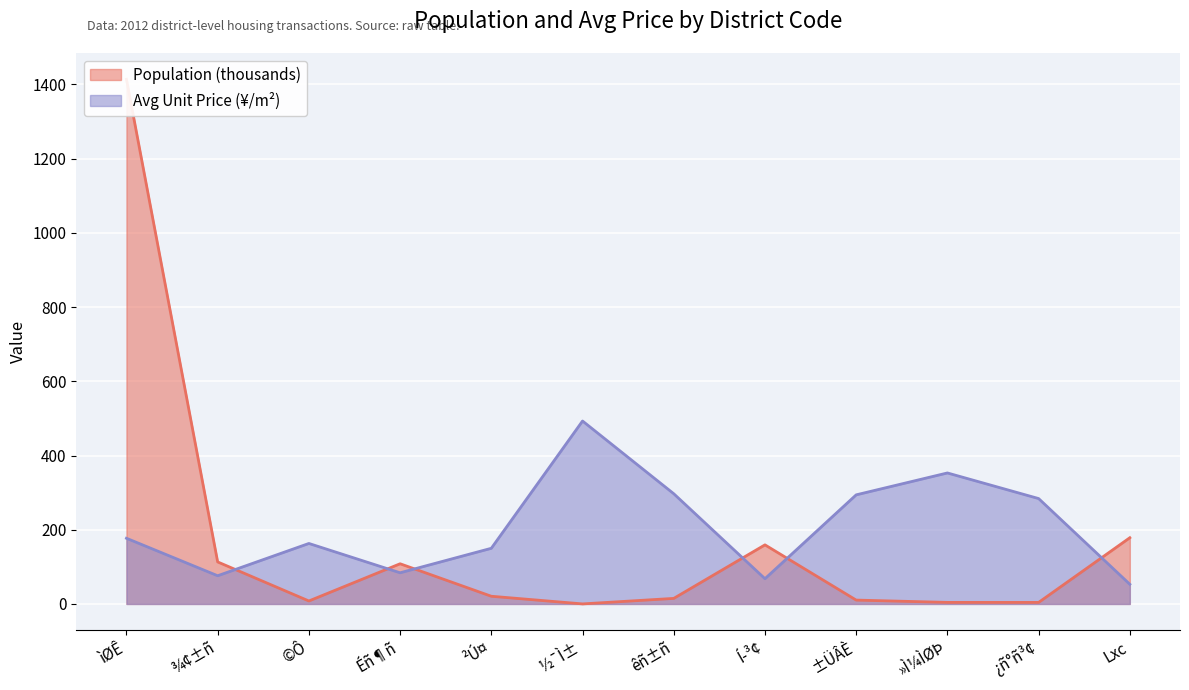

In Avg Unit Price, how many points are higher than both neighbors (excluding endpoints)?

3